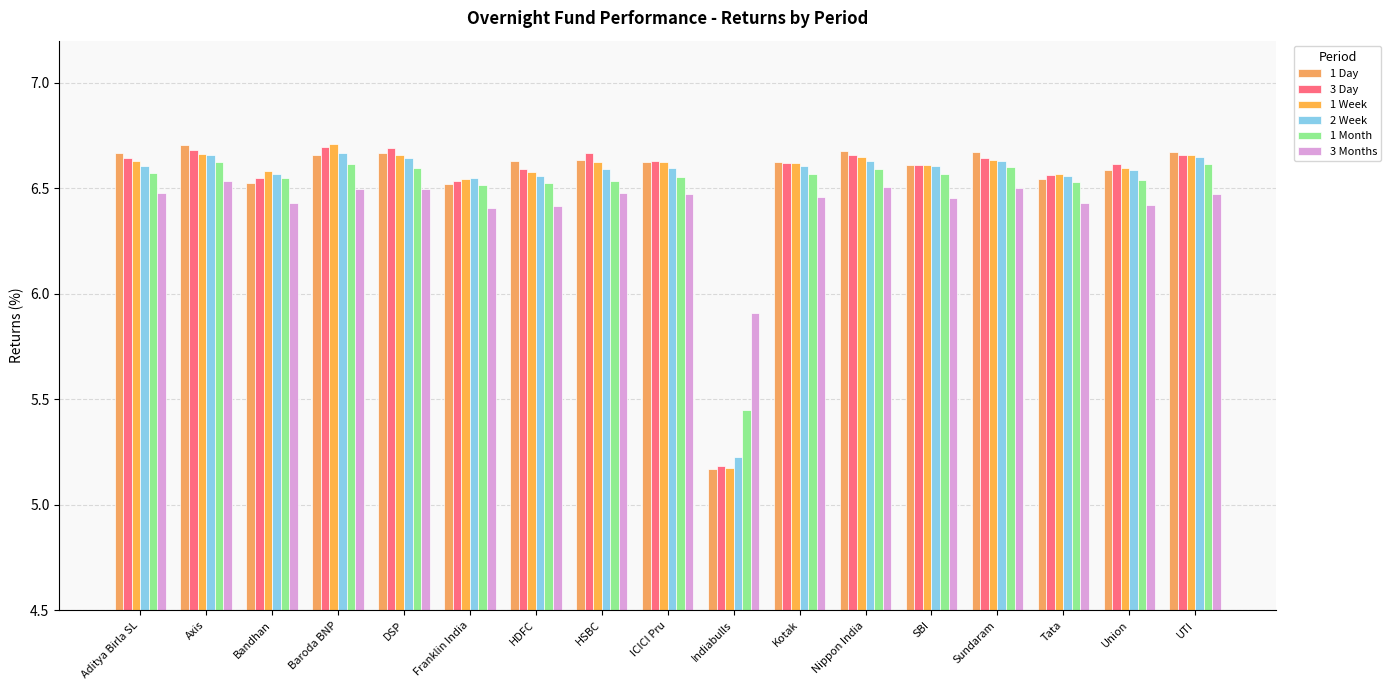

What is the value of the 1 Week bar at the 2nd from the left?

6.7